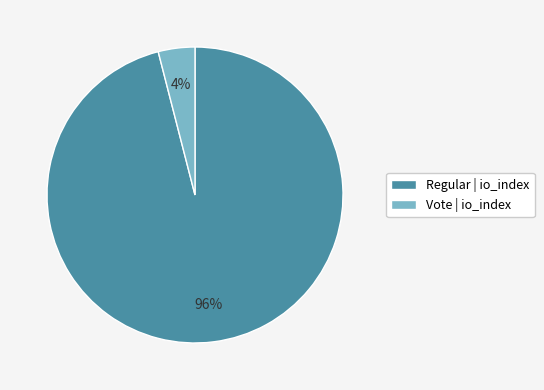

How many segments does this pie chart have?

2